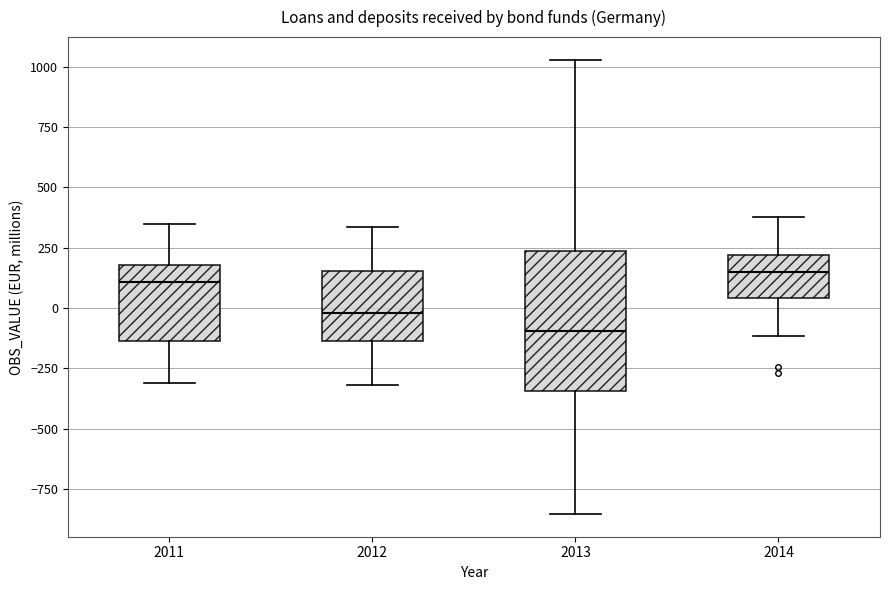

Which box is the tallest, from its lower edge to its upper edge?

2013